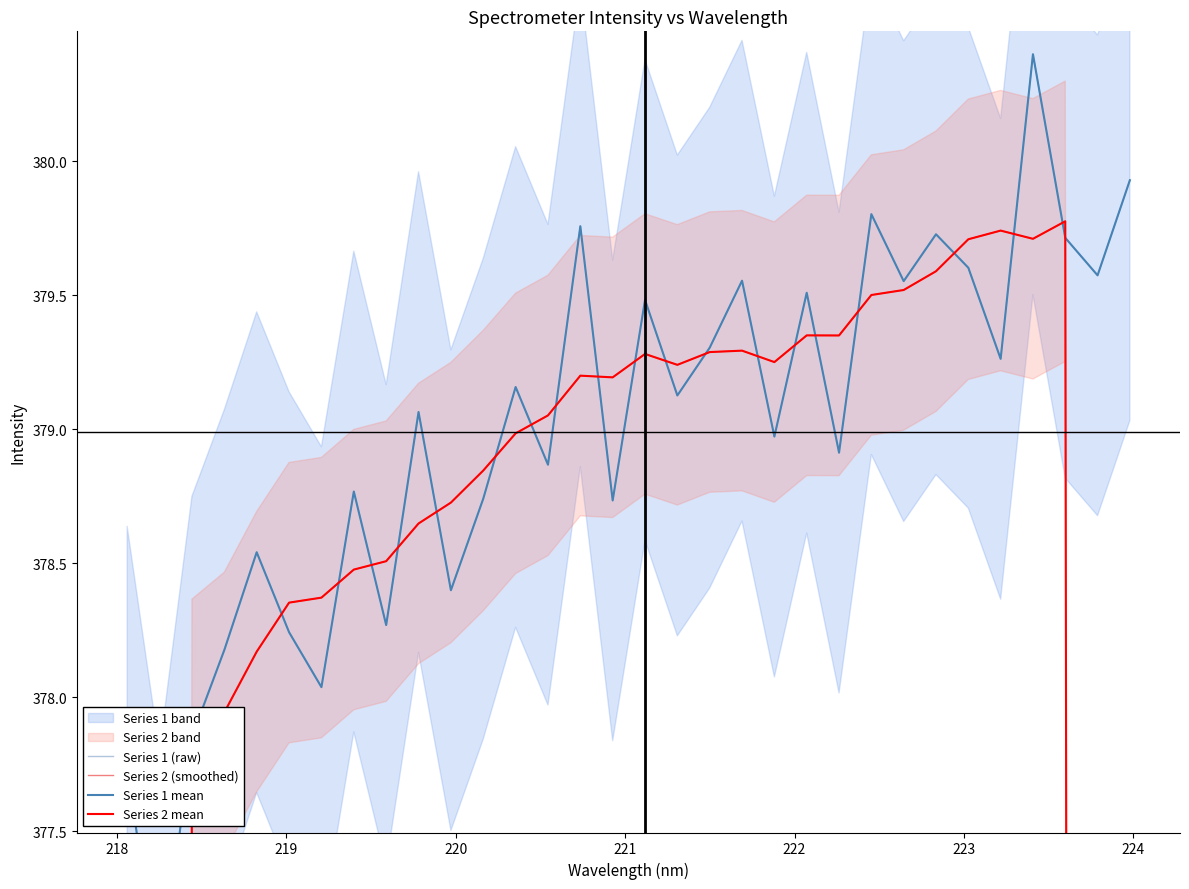

What is the label of the 3rd point from the left?

219